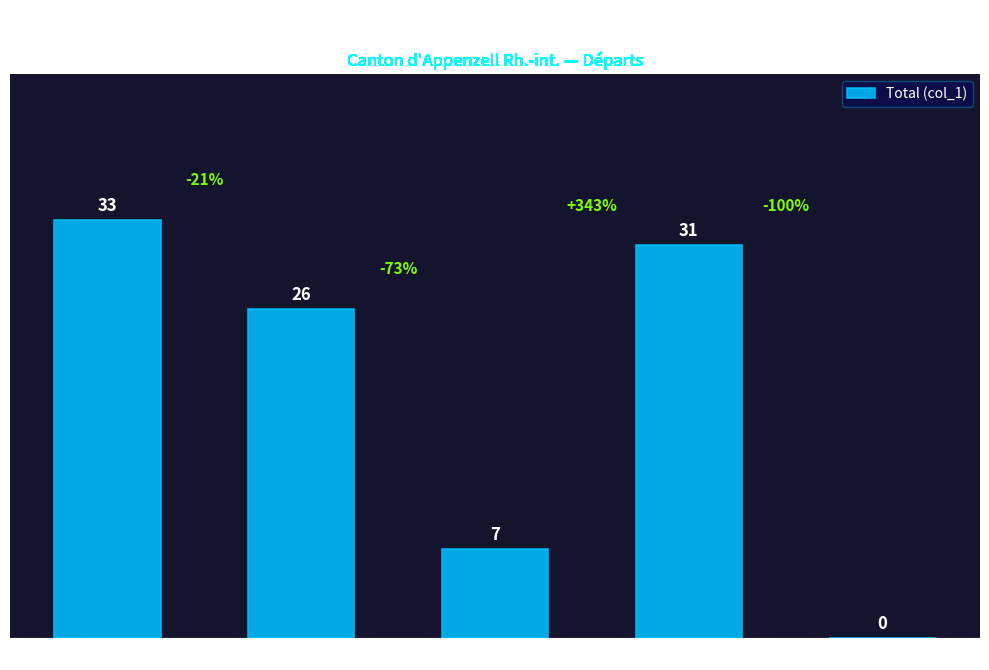

What is the sum of the values at Etats tiers and Europe?

38